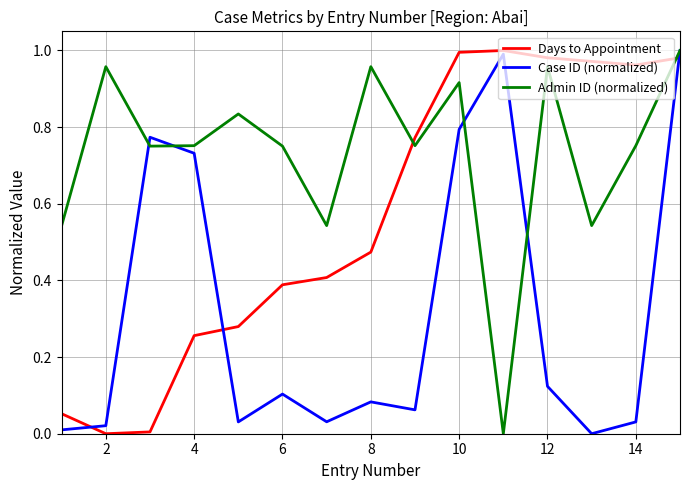

True or false: Admin ID (normalized) and Days to Appointment intersect in this chart.

True